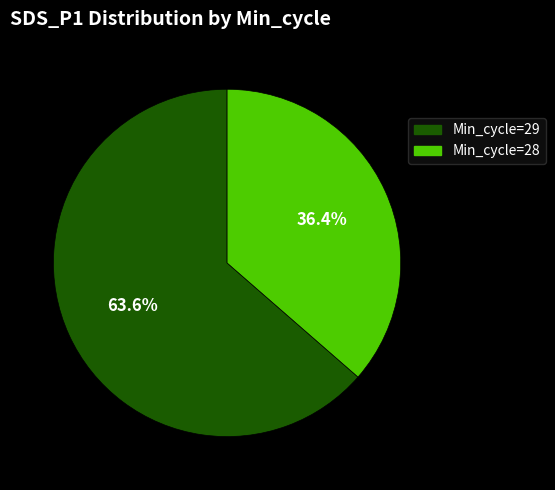

Is there a majority slice in this chart?

Yes